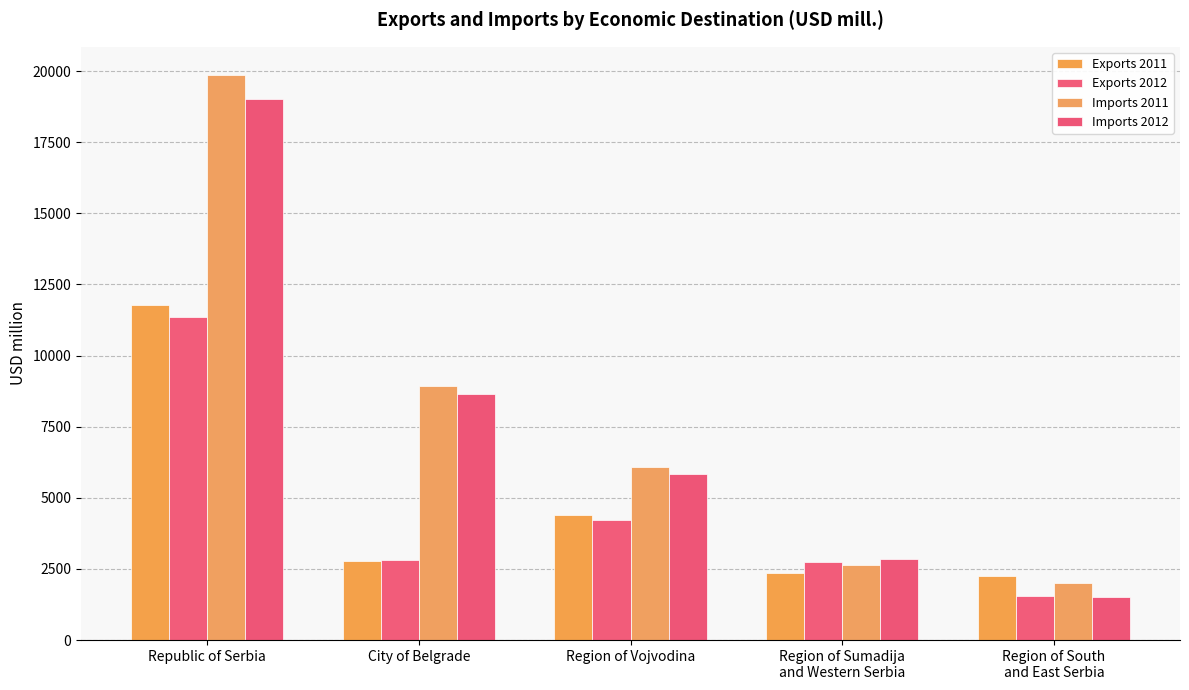

List the series in order of their peak value, highest first.

Imports 2011, Imports 2012, Exports 2011, Exports 2012